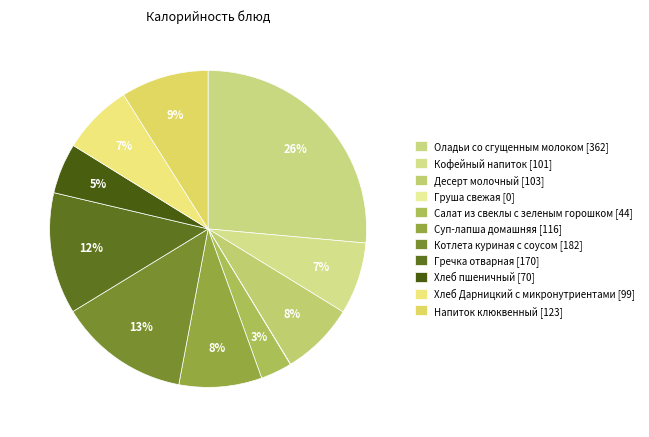

To the nearest percent, what portion does Напиток клюквенный represent?

9%